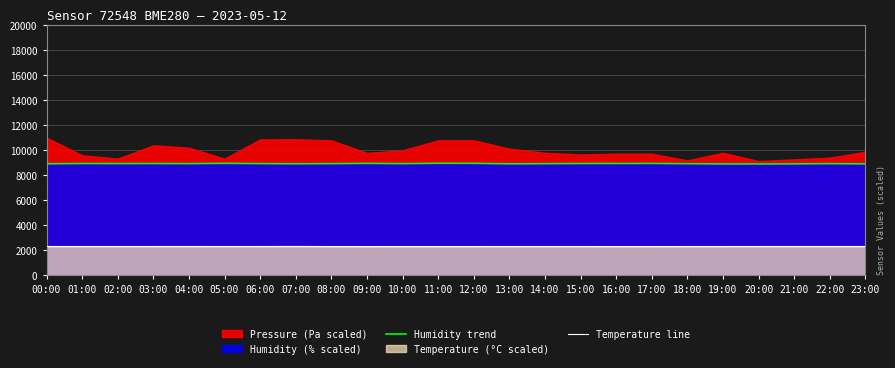

What is the maximum value for Temperature line?

2311.4